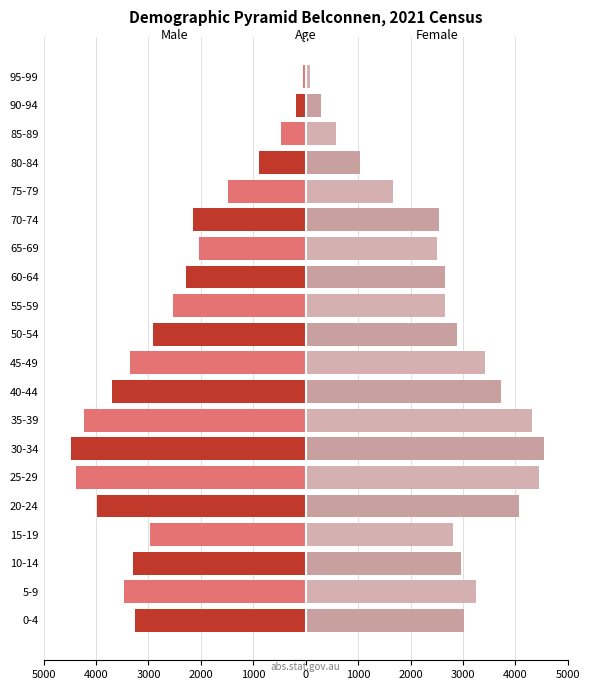

What is the value of the Males bar at the 20th from the left?

-48